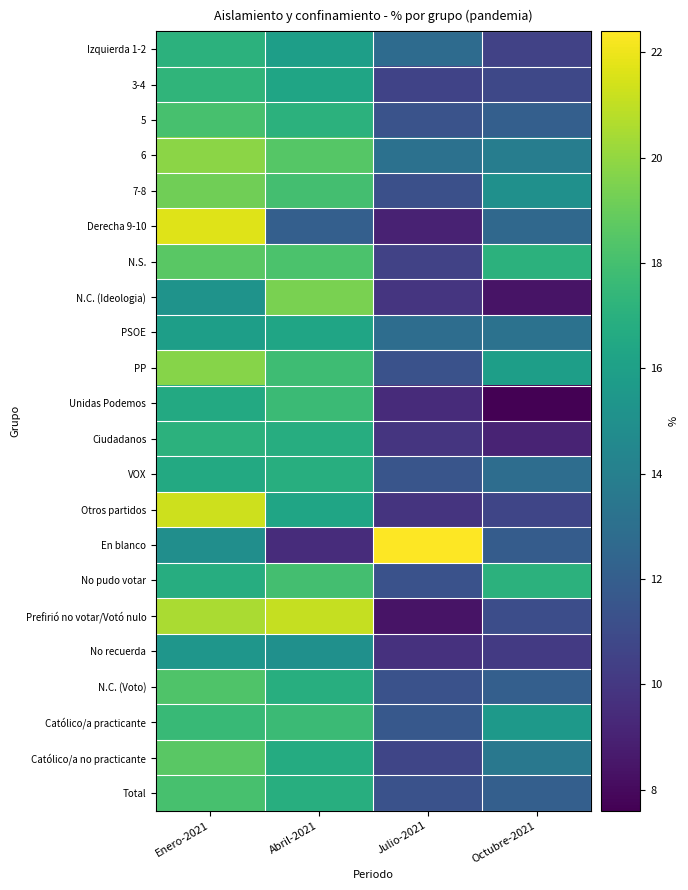

Which series has the widest spread of values?

En blanco